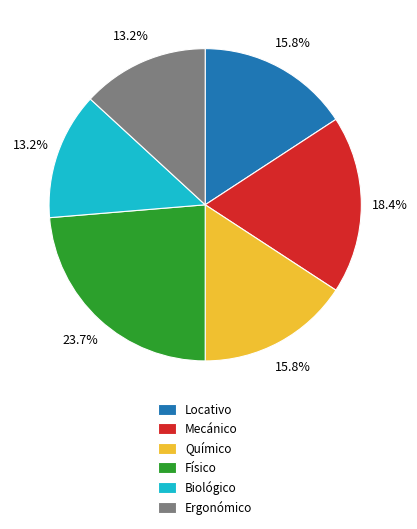

What is the largest slice in the pie chart?

Físico